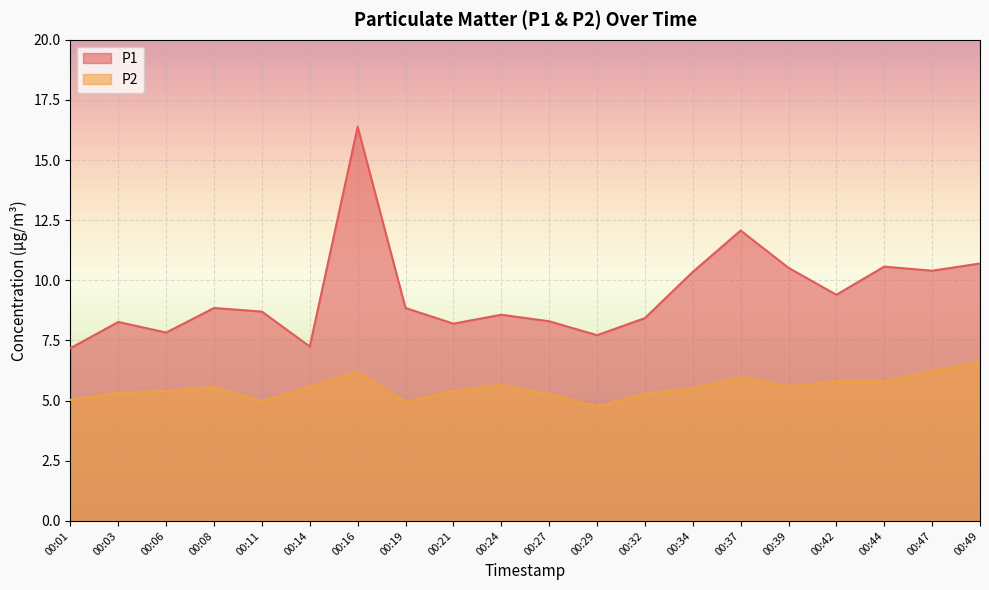

At which category does the chart reach its minimum across all series?

00:29